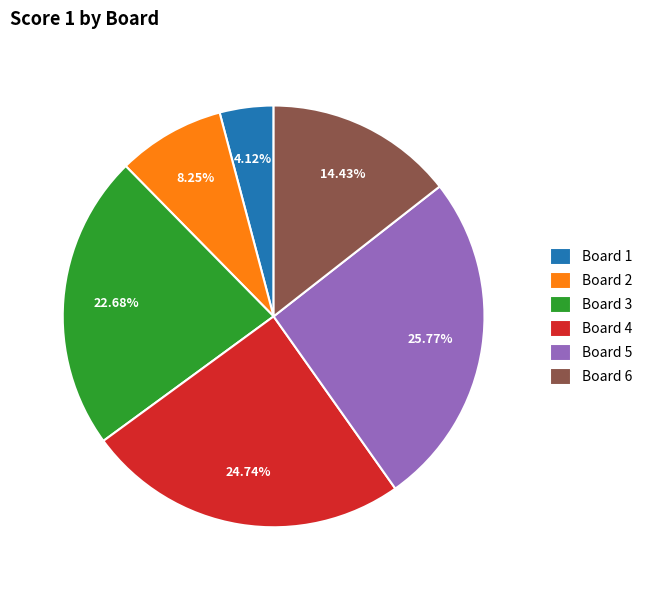

To the nearest percent, what is the average slice percentage?

17%